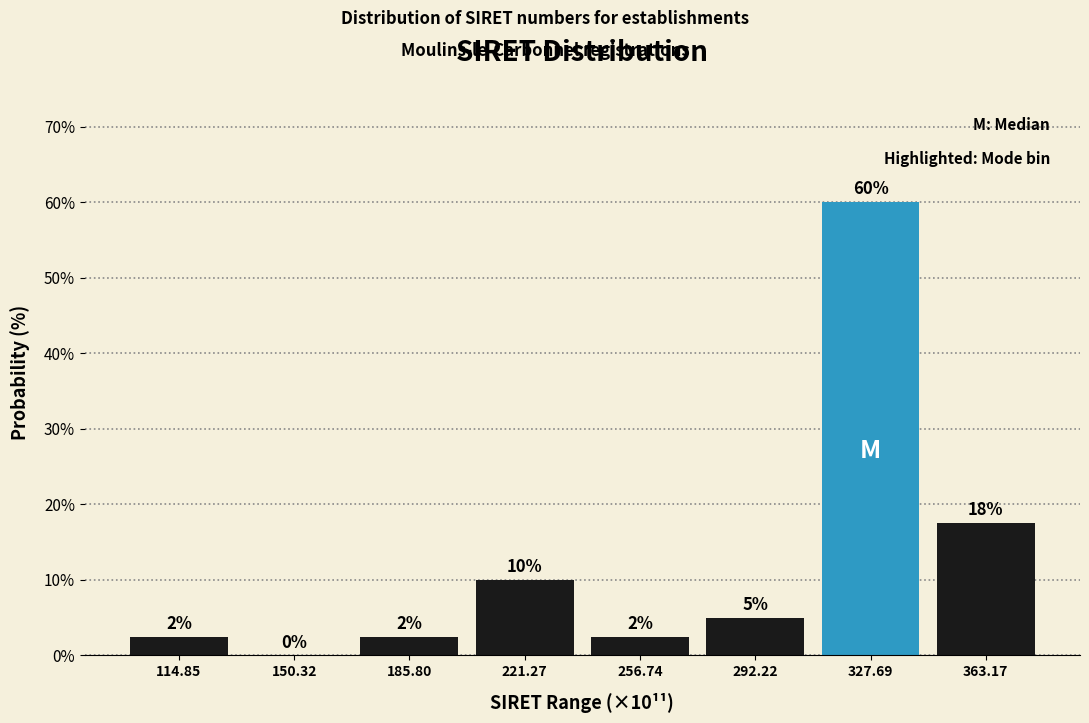

Over which range of the x-axis is the bar tallest?

310 to 345